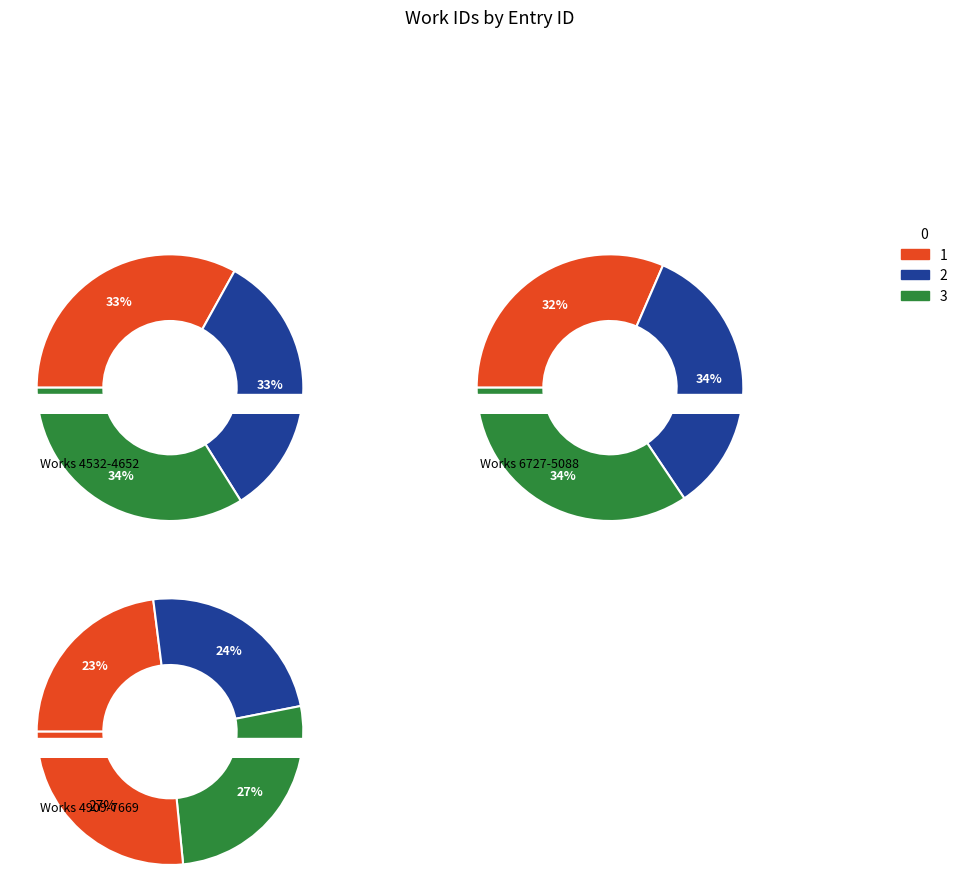

Which slice is the smallest?

4532